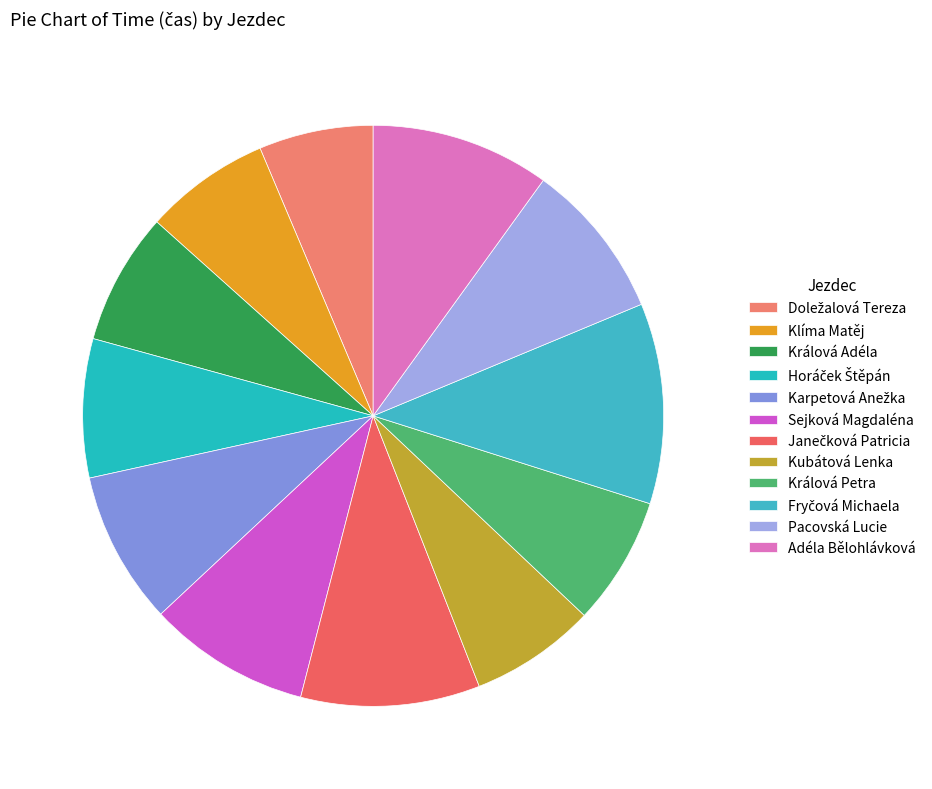

Count the number of slices in the pie.

12